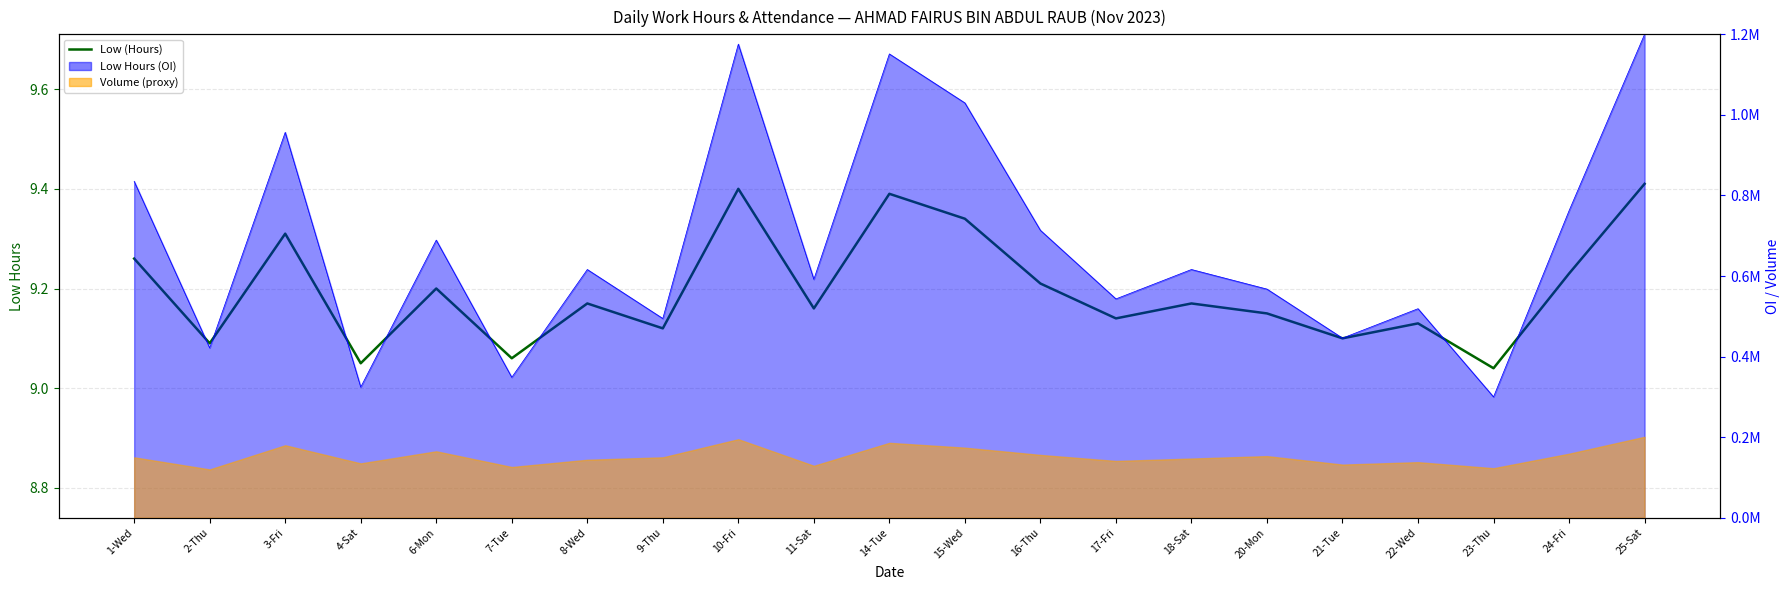

Reading right to left, list all the values displayed in this chart.

25-Sat=9.4	24-Fri=9.2	23-Thu=9.0	22-Wed=9.1	21-Tue=9.1	20-Mon=9.2	18-Sat=9.2	17-Fri=9.1	16-Thu=9.2	15-Wed=9.3	14-Tue=9.4	11-Sat=9.2	10-Fri=9.4	9-Thu=9.1	8-Wed=9.2	7-Tue=9.1	6-Mon=9.2	4-Sat=9.1	3-Fri=9.3	2-Thu=9.1	1-Wed=9.3